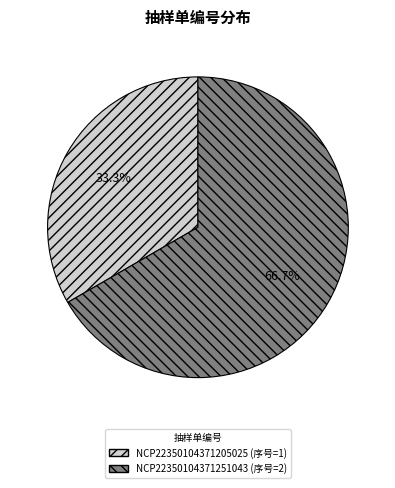

To the nearest percent, what percentage of the pie is NCP22350104371205025?

33%